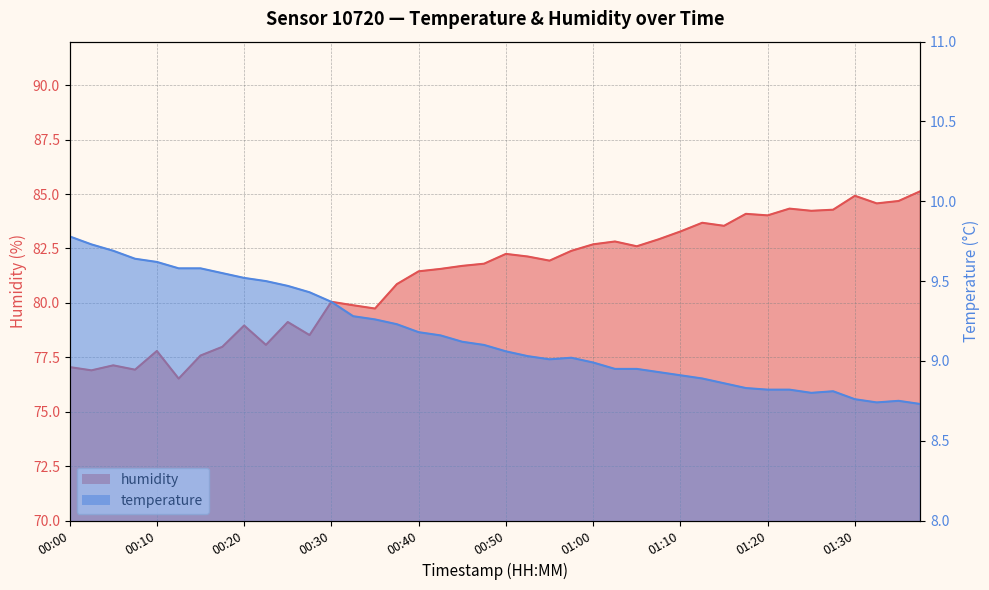

Rank the series by their average value, from highest to lowest.

humidity, temperature